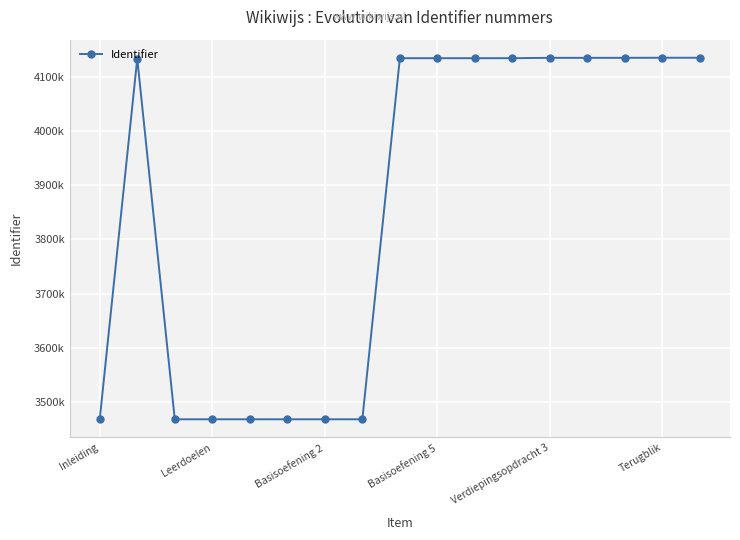

What is the greatest value displayed?

4135288